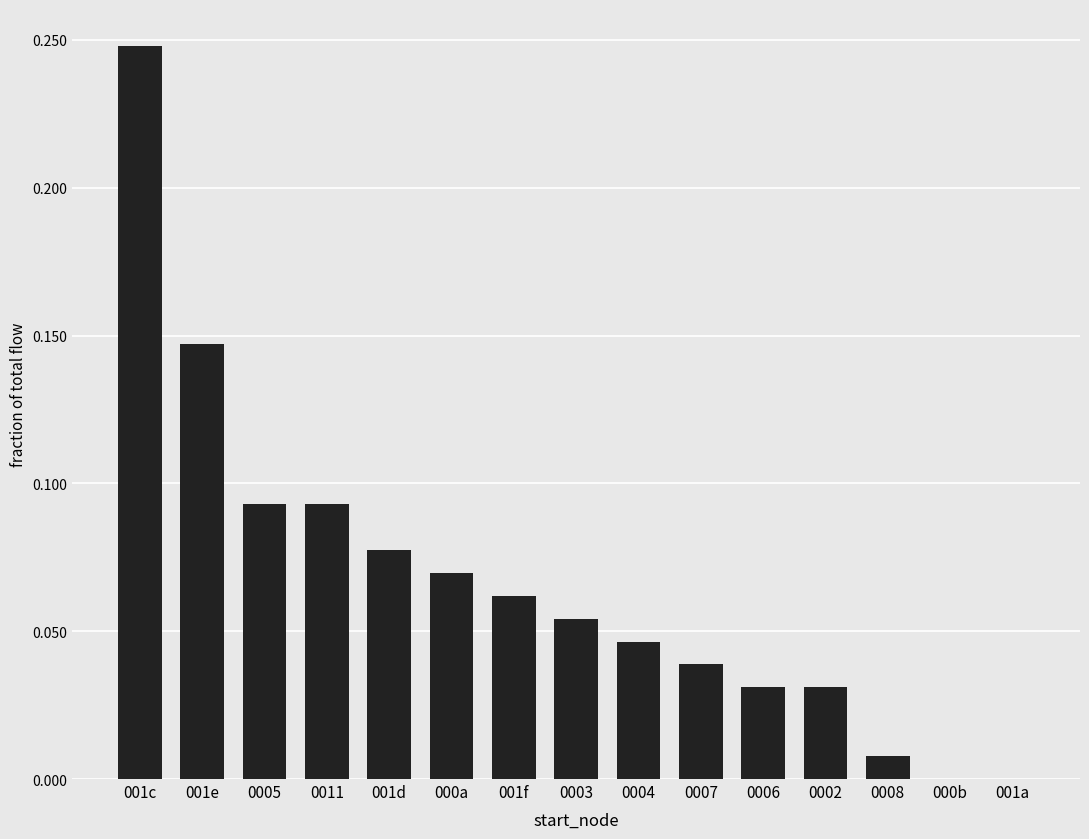

Which category has the highest value across all series?

001c